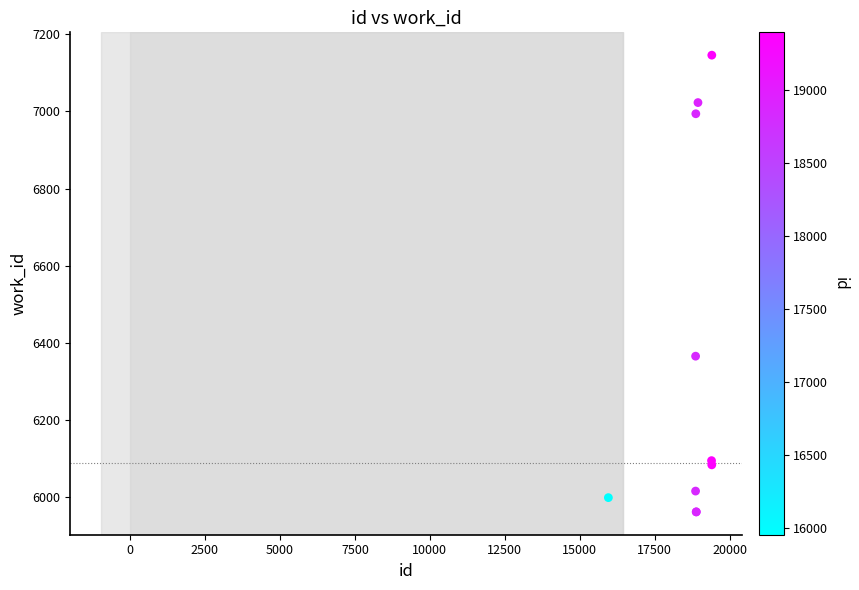

What Y value in the scatter plot is closest to 6553?

6365